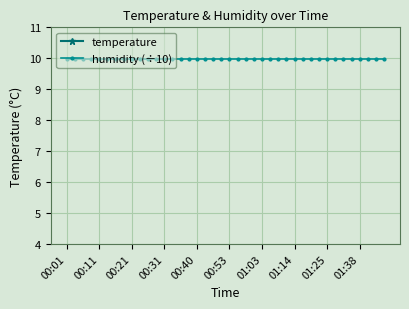

Is it true that temperature equals 4.4 at 11?

False